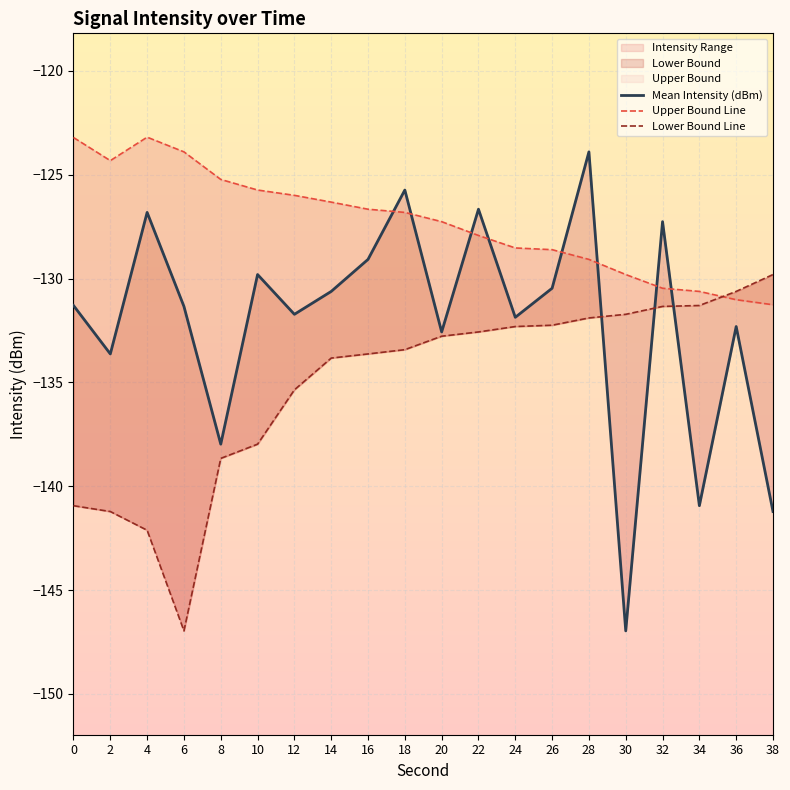

What is the total value across all series at 16?

-389.4